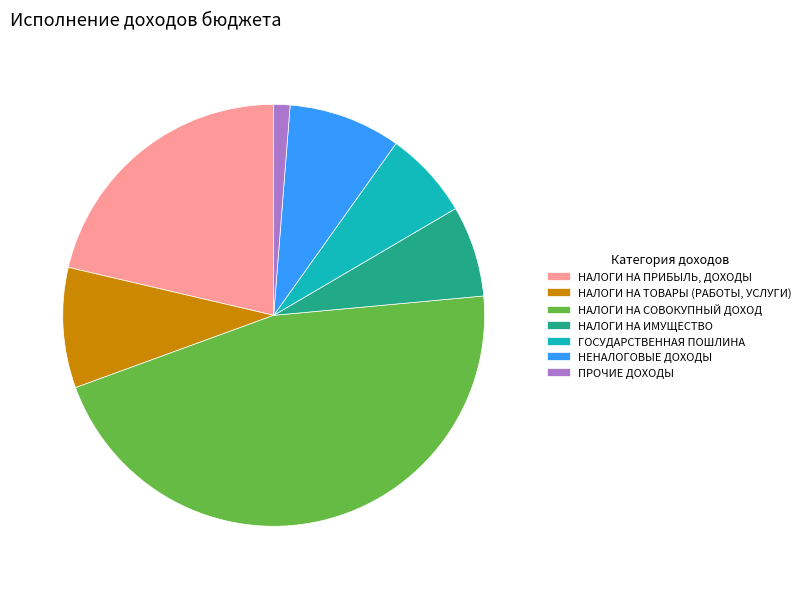

Which has a higher value, НАЛОГИ НА ПРИБЫЛЬ, ДОХОДЫ or НАЛОГИ НА ТОВАРЫ (РАБОТЫ, УСЛУГИ)?

НАЛОГИ НА ПРИБЫЛЬ, ДОХОДЫ